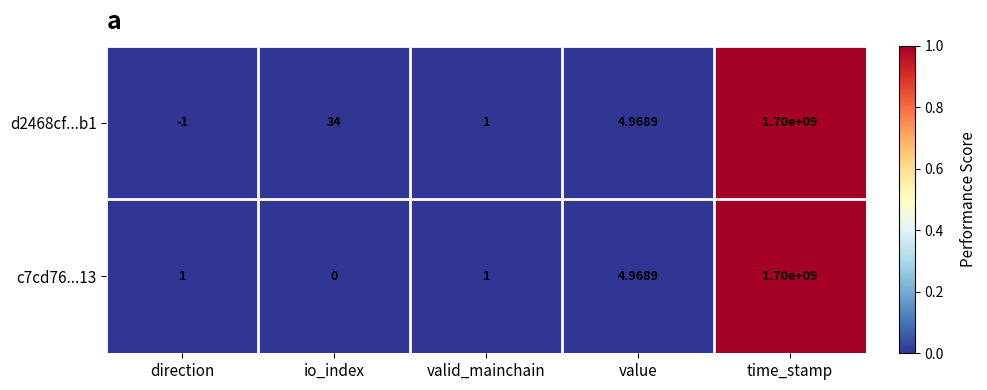

Is the value of c7cd76...13 at value greater than the value of d2468cf...b1 at time_stamp?

No